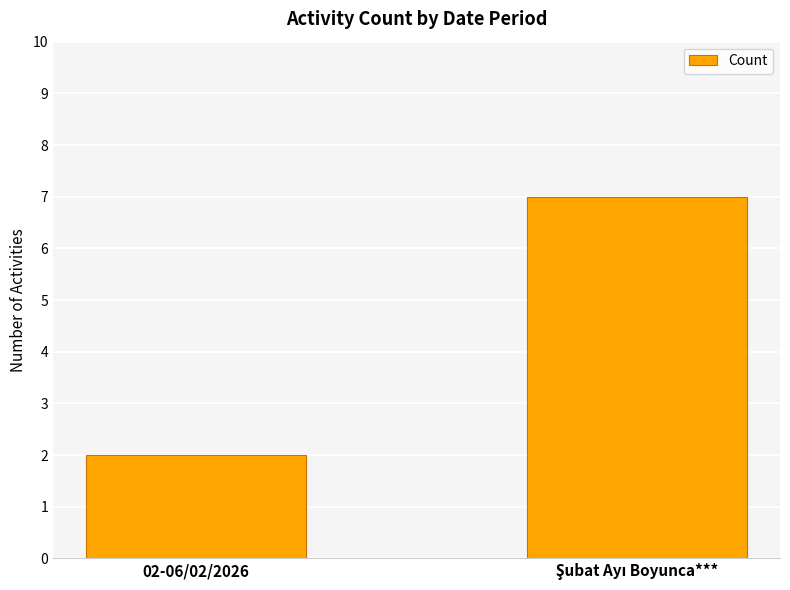

At which category does the chart reach its minimum across all series?

02-06/02/2026